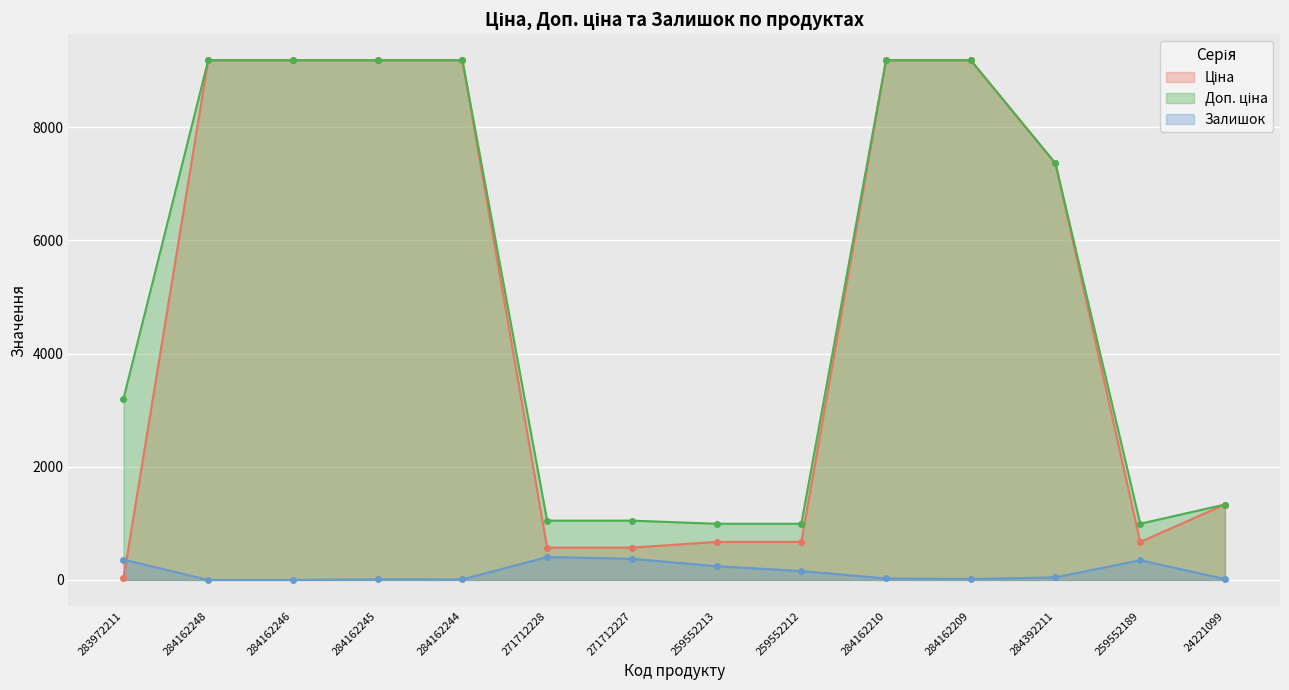

Which category has the highest value across all series?

284162248